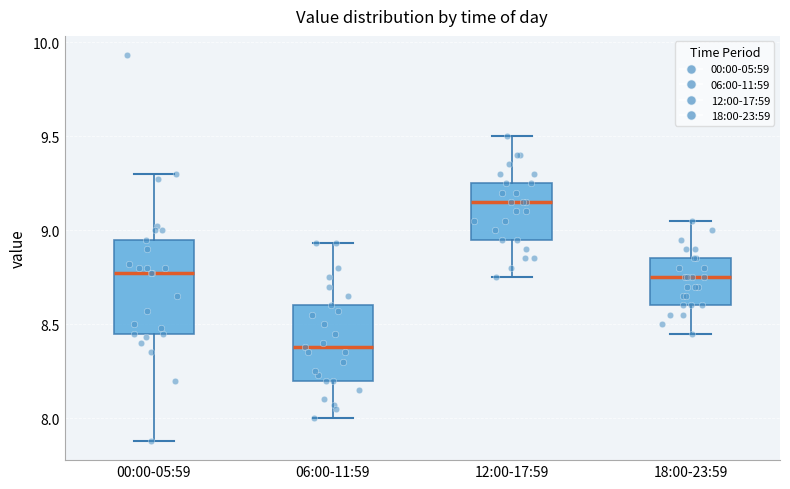

Reading left to right, read every box against the y-axis: the position of its median line, the range the box covers, and the ends of its whiskers. The values are not printed on the chart, so give them approximately, as read against the axis.

00:00-05:59: median 8.75, box 8.45 to 8.95, whiskers 7.90 to 9.30
06:00-11:59: median 8.40, box 8.20 to 8.60, whiskers 8.00 to 8.95
12:00-17:59: median 9.15, box 8.95 to 9.25, whiskers 8.75 to 9.50
18:00-23:59: median 8.75, box 8.60 to 8.85, whiskers 8.45 to 9.05